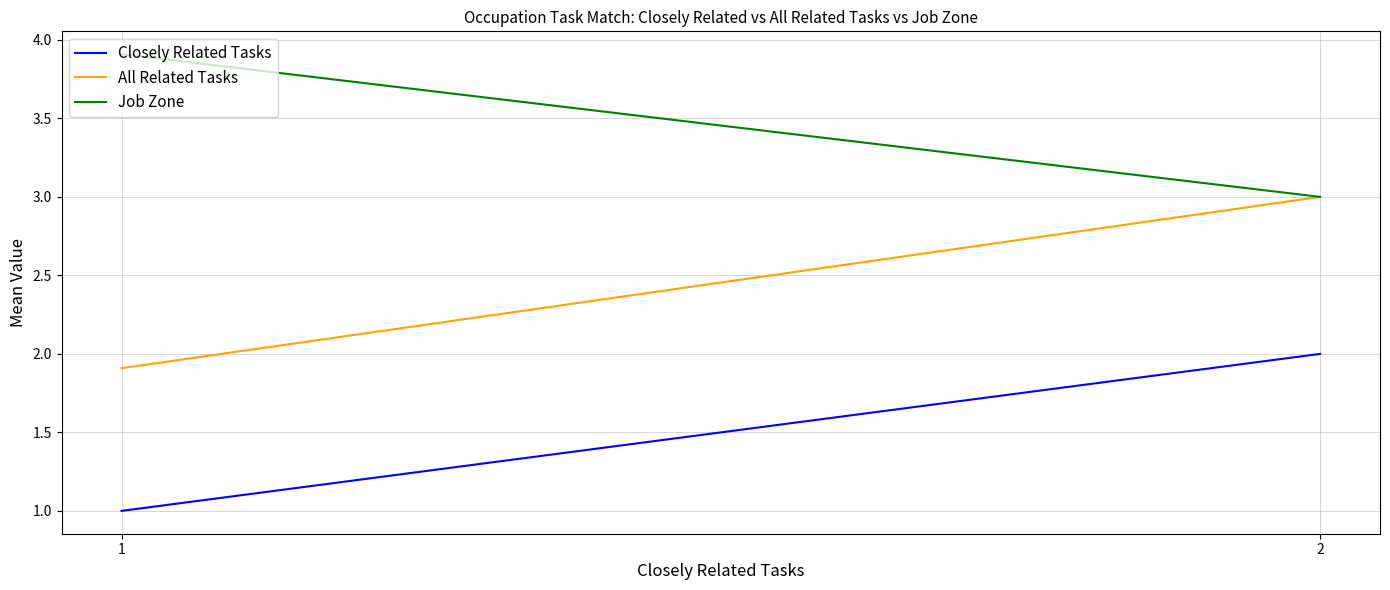

What is the spread (max minus min) of values at 1?

2.9